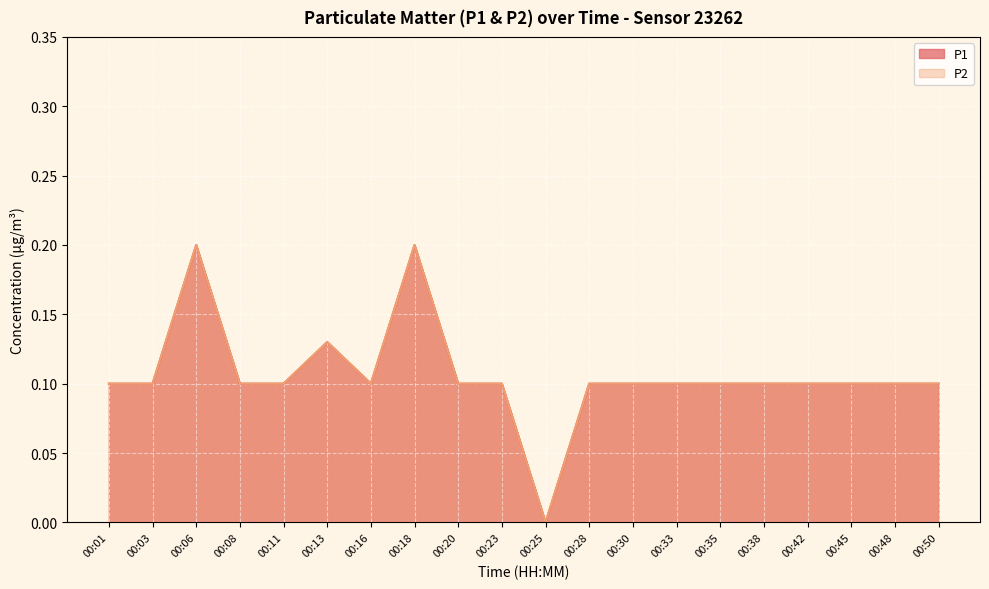

The value of P1 at 00:35 is 0.1. True or false?

True